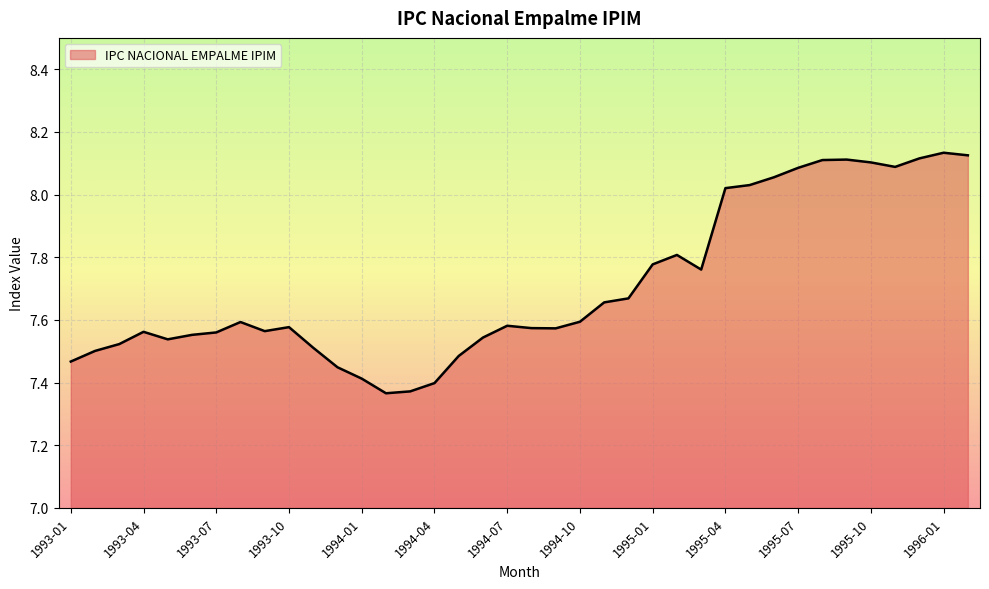

What is the difference between the maximum and minimum values?

0.8